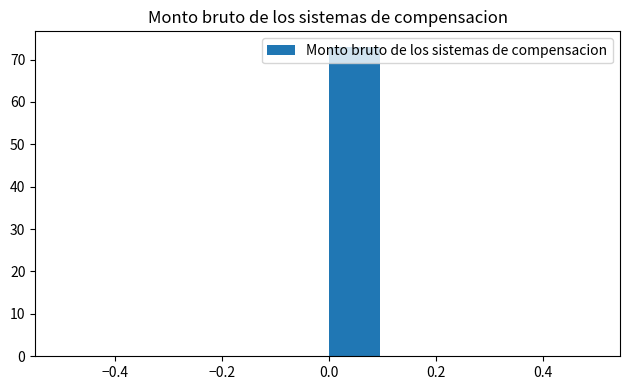

Which range on the x-axis has the tallest bar?

0.0 to 0.1